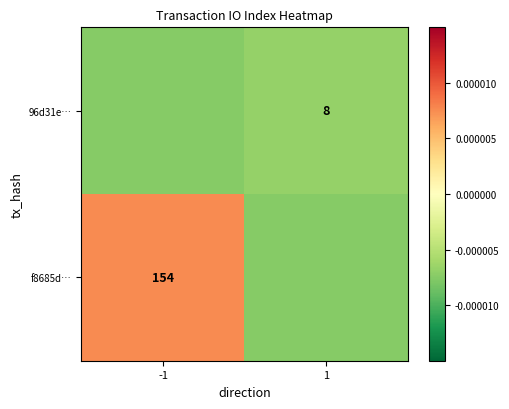

At 1, list the series in order from largest to smallest.

96d31e…, f8685d…